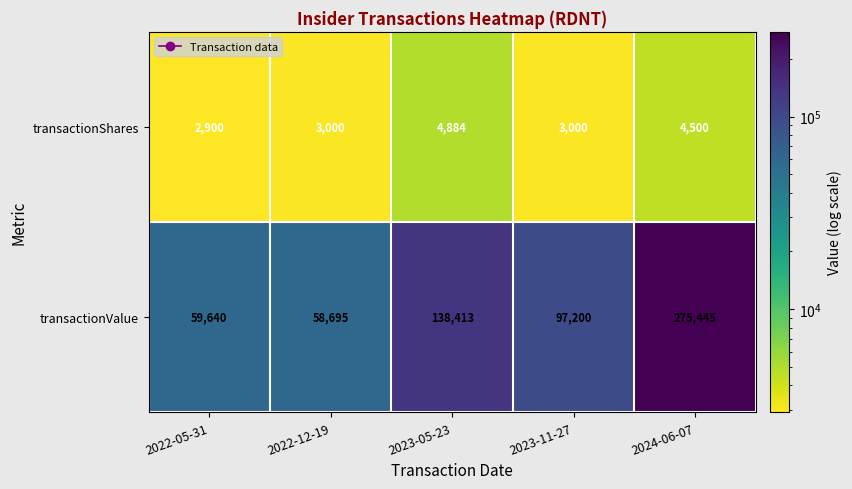

List the labels in order of transactionValue value, smallest first.

2022-12-19, 2022-05-31, 2023-11-27, 2023-05-23, 2024-06-07